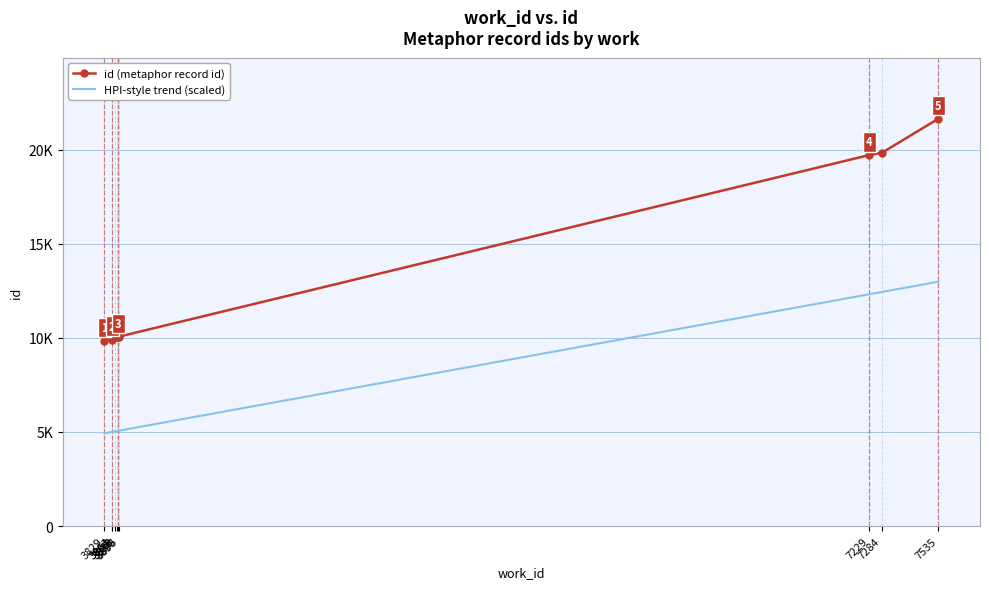

What are all the series names shown in the legend?

id (metaphor record id), HPI-style trend (scaled)